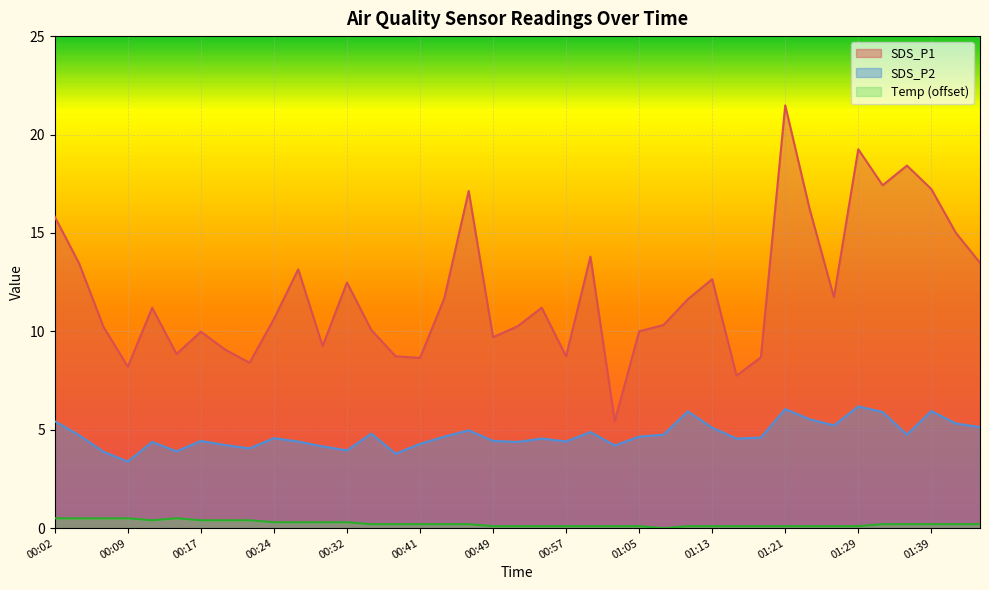

At which label does SDS_P2 reach its minimum?

00:09